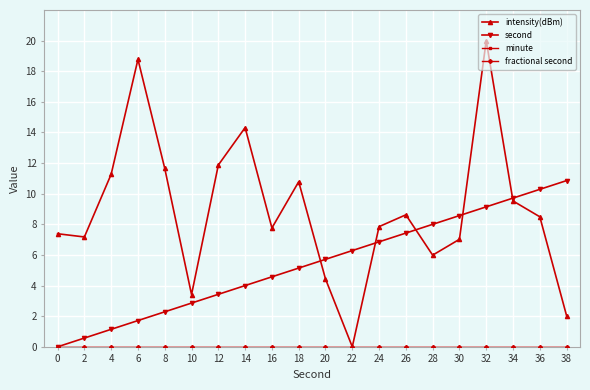

Is this an area chart (filled region under the line)?

No